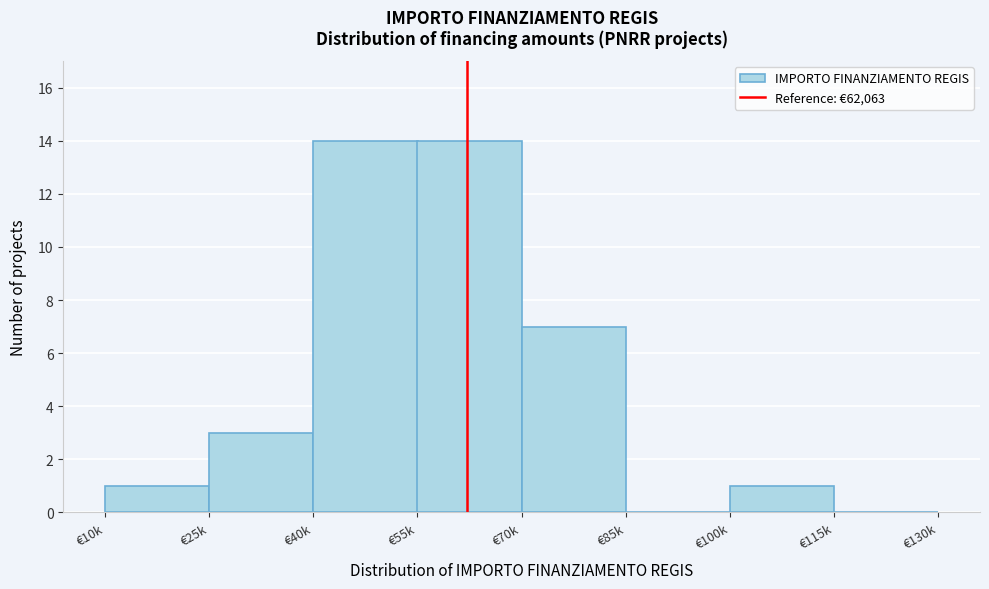

Reading right to left, what are all the values shown in this chart?

€115k=0	€100k=1	€85k=0	€70k=7	€55k=14	€40k=14	€25k=3	€10k=1